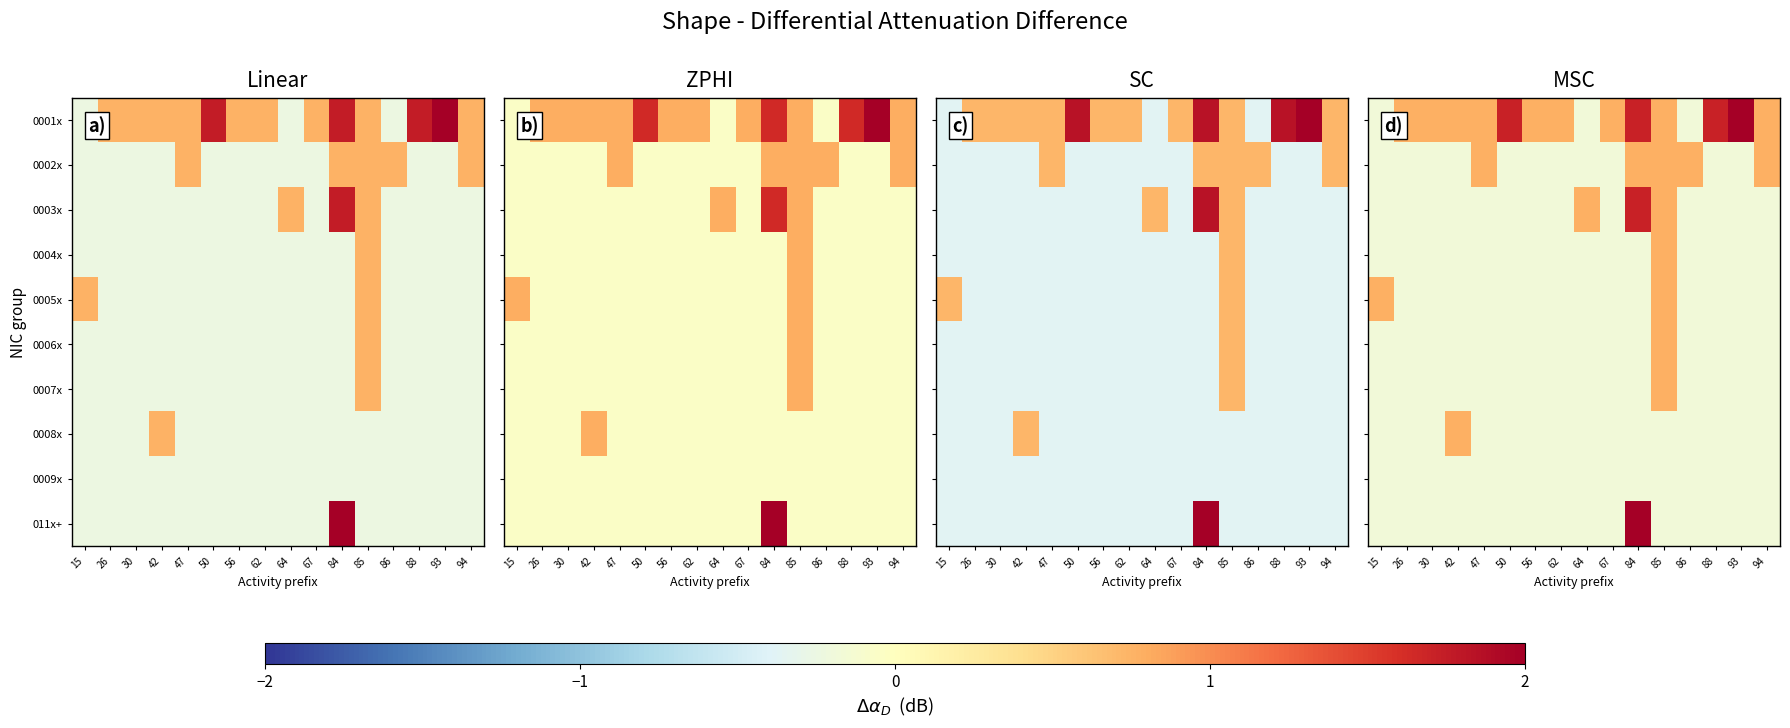

What is the lowest value of the 0003x series?

-0.2